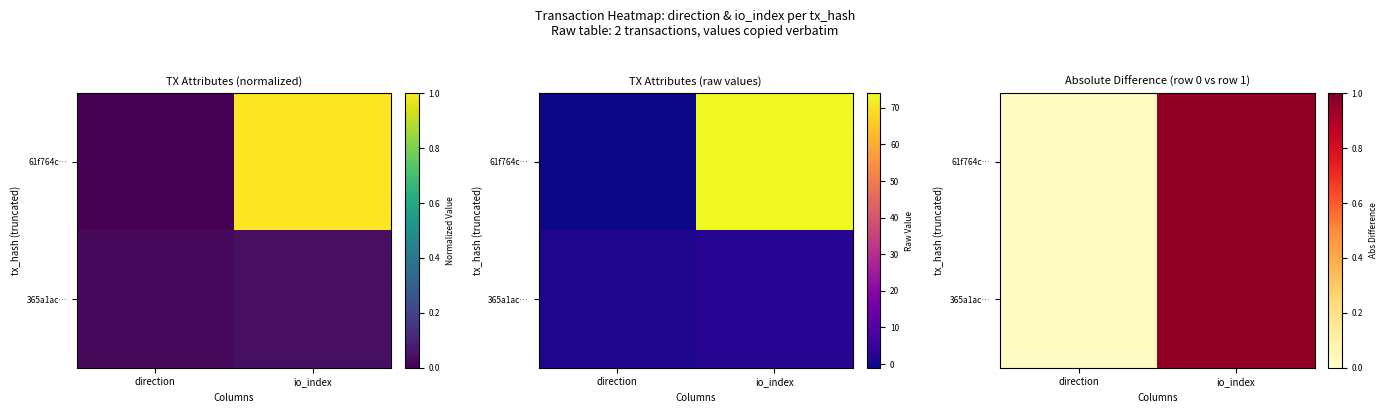

Which category has the lowest value in the 365a1ac… series?

direction